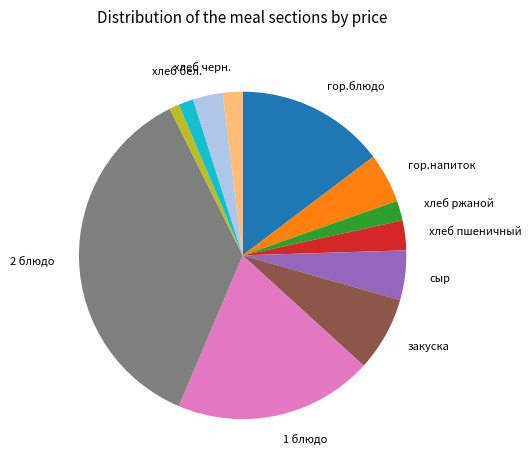

Does any single category account for the majority?

No